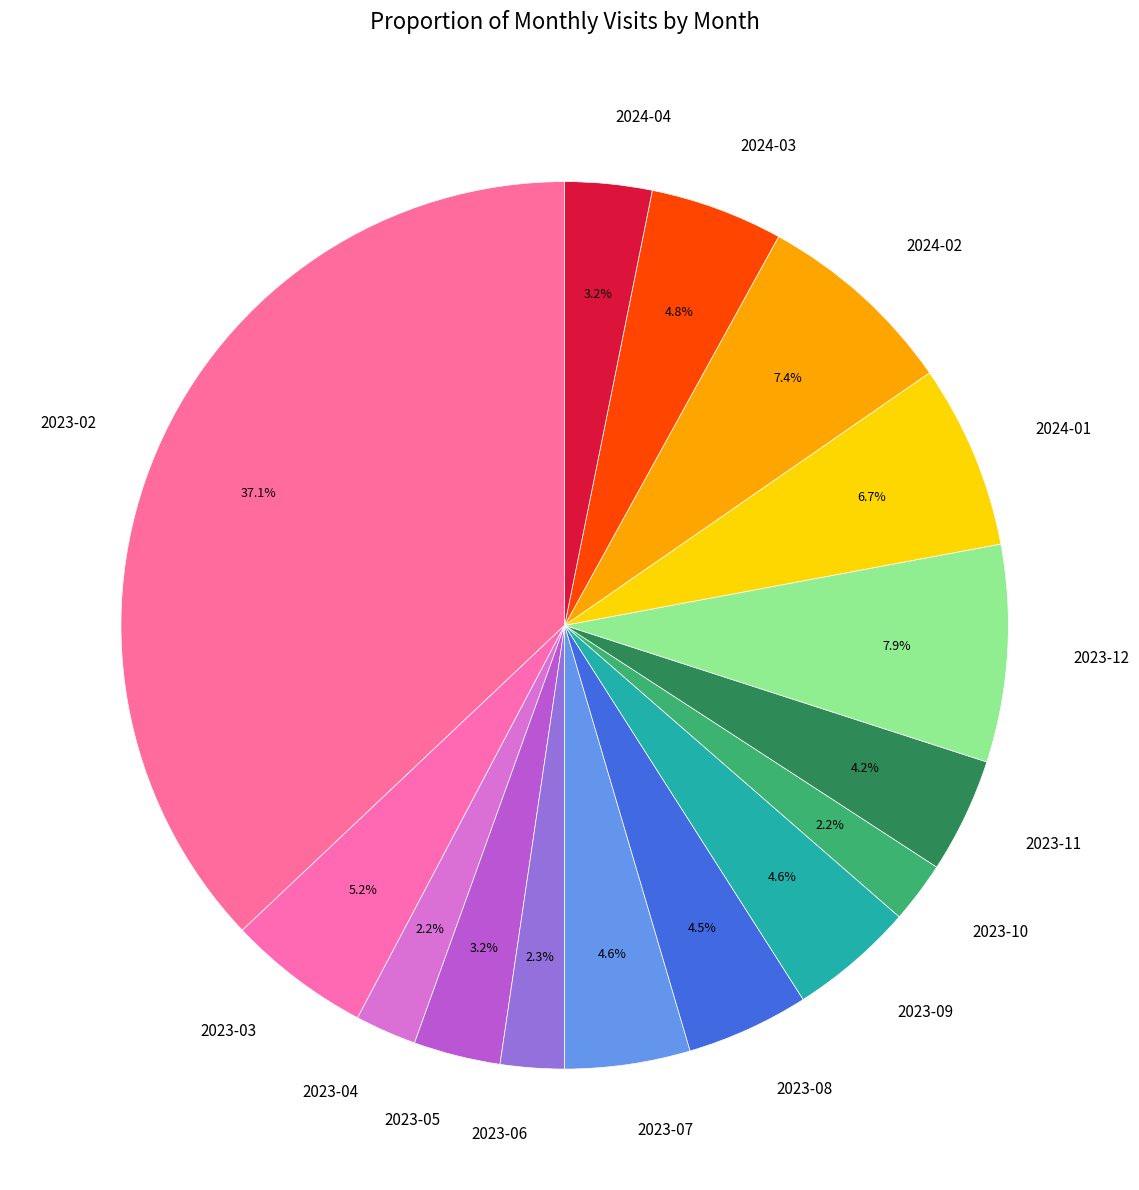

Combined, do 2024-04 and 2023-08 account for over 50%?

No